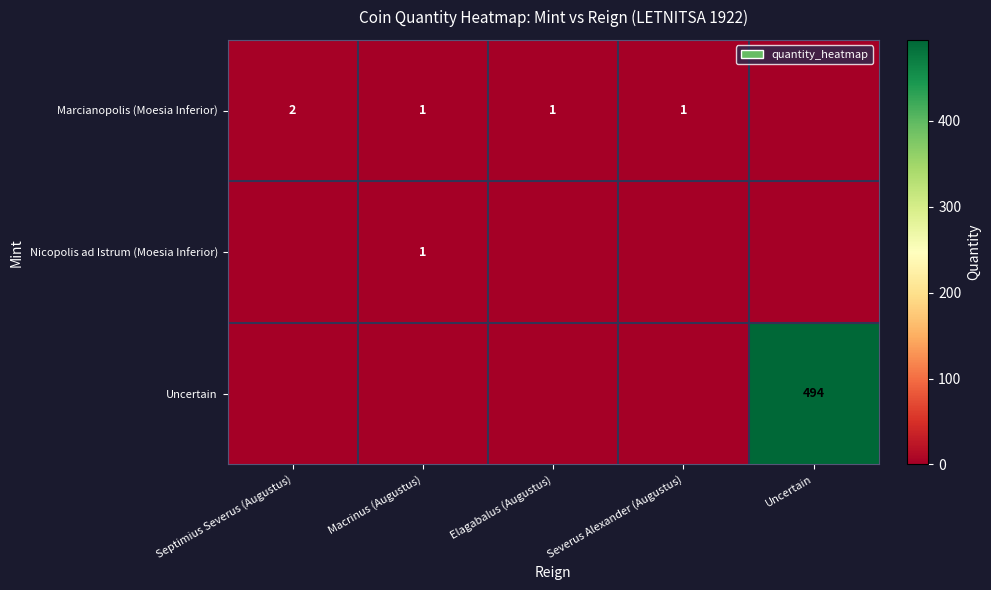

True or false: Marcianopolis (Moesia Inferior) has a value of 1 at Severus Alexander (Augustus).

True